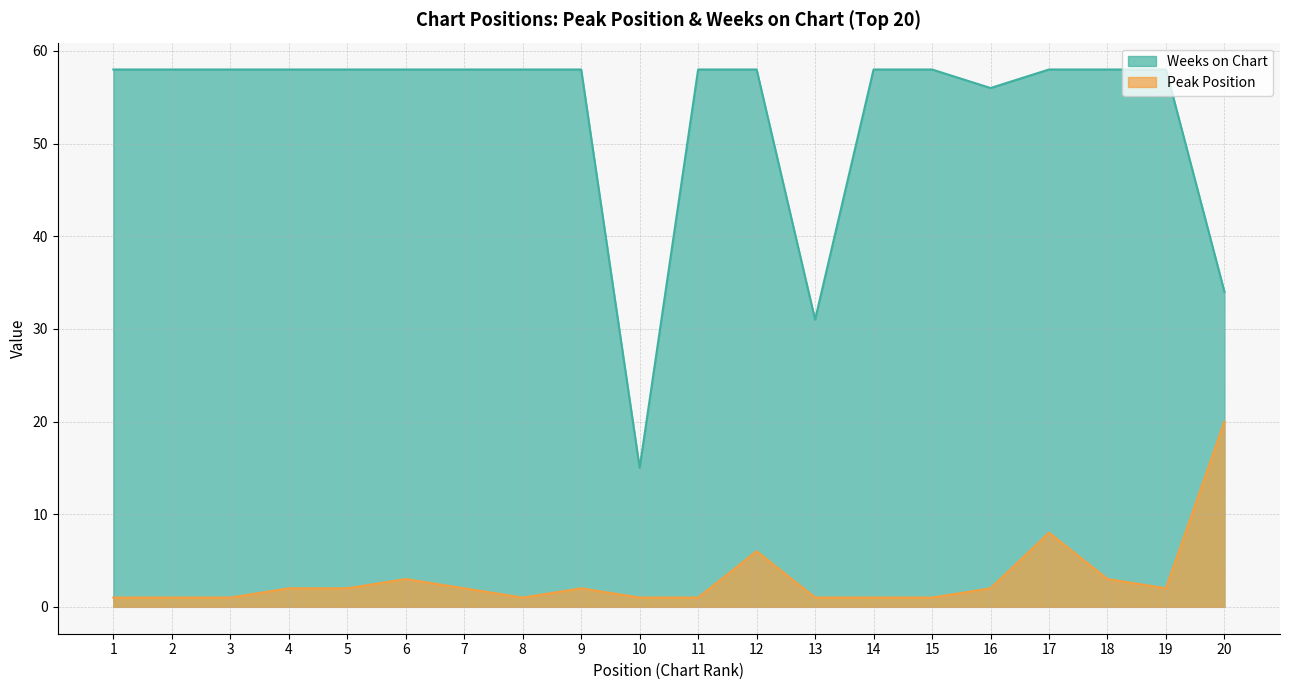

True or false: Peak Position has more than 0 points higher than both neighbors.

True